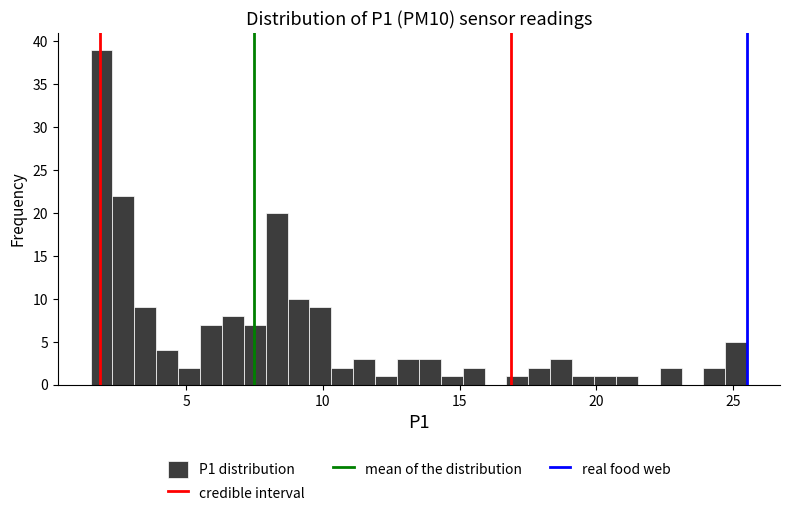

Around what value on the x-axis is the tallest bar? Give the approximate position of its centre, as read against the axis.

2.0